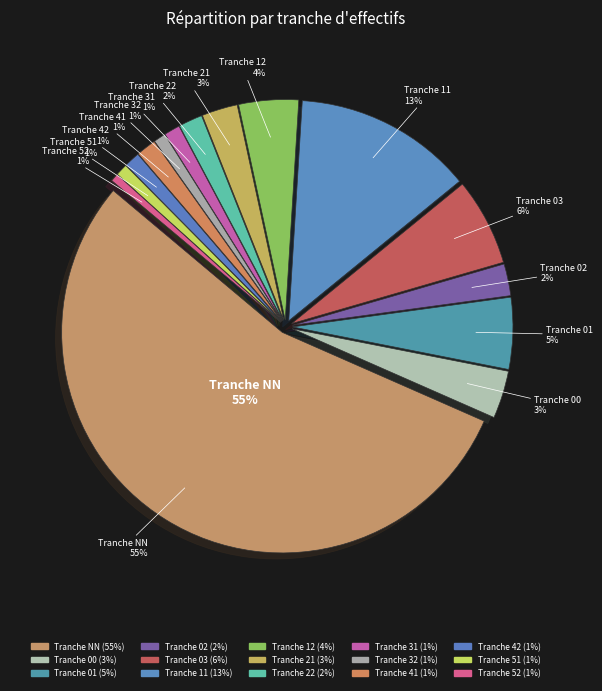

Does NN account for over 50% of the chart?

Yes